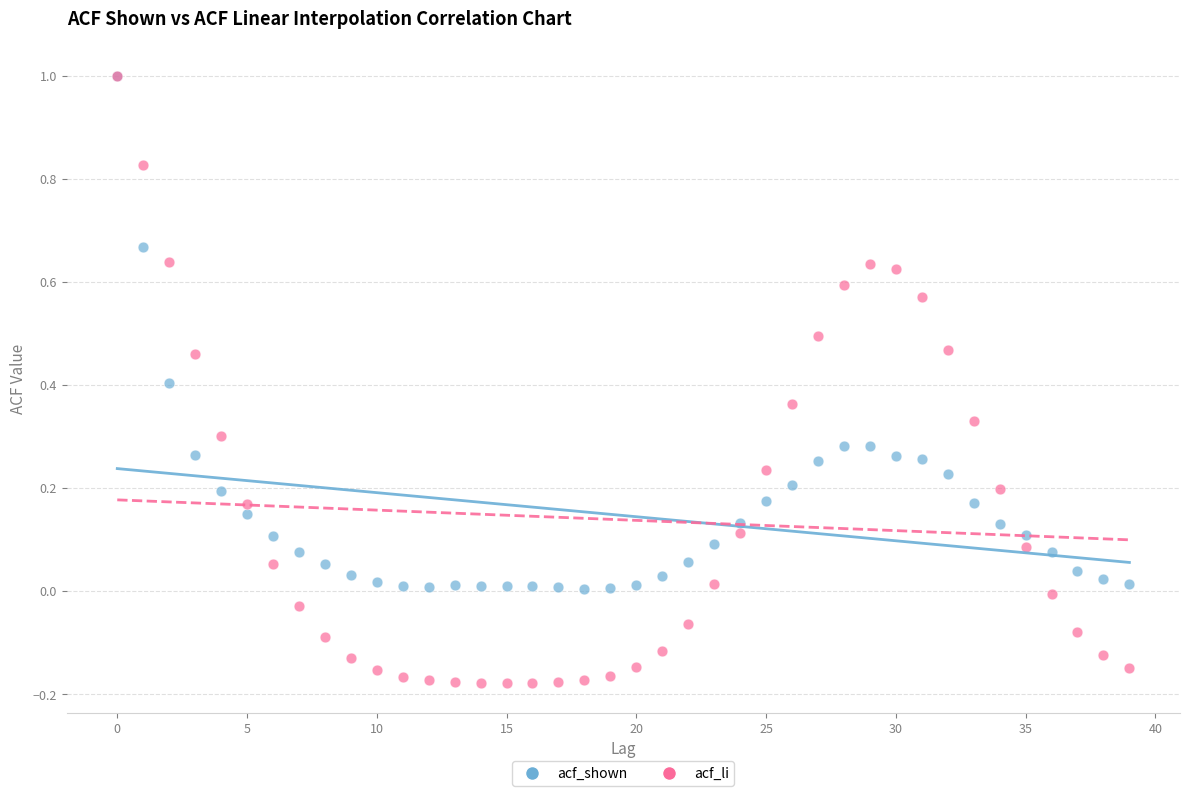

Which series has the largest Y range (max minus min)?

acf_li